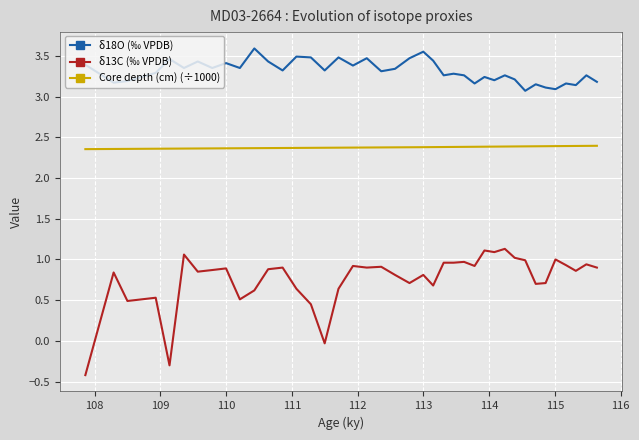

List the series in order of their overall mean, lowest first.

δ13C (‰ VPDB), Core depth (cm) (÷1000), δ18O (‰ VPDB)